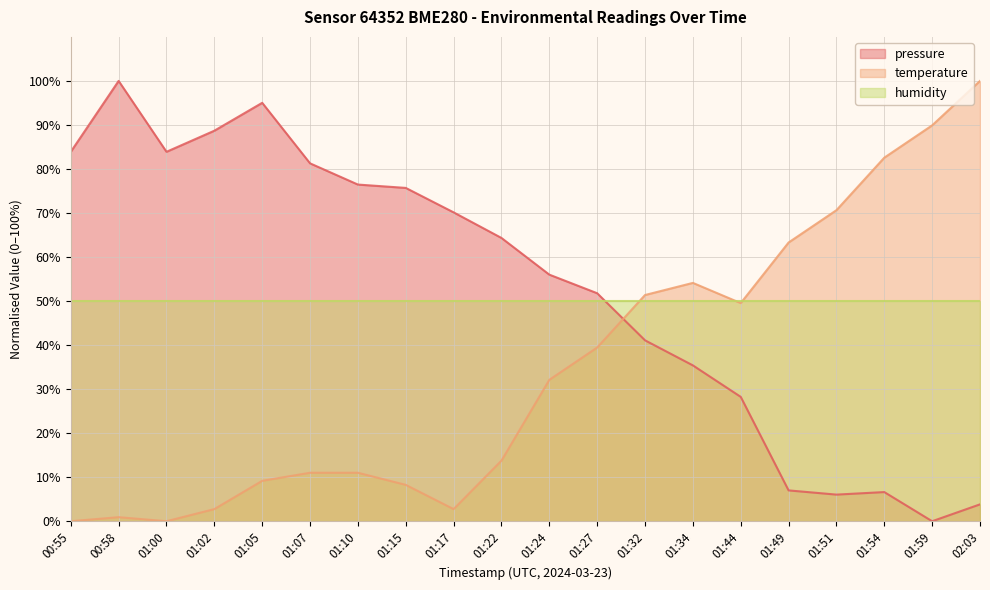

Is the value of temperature at 01:44 greater than the value of pressure at 01:02?

No